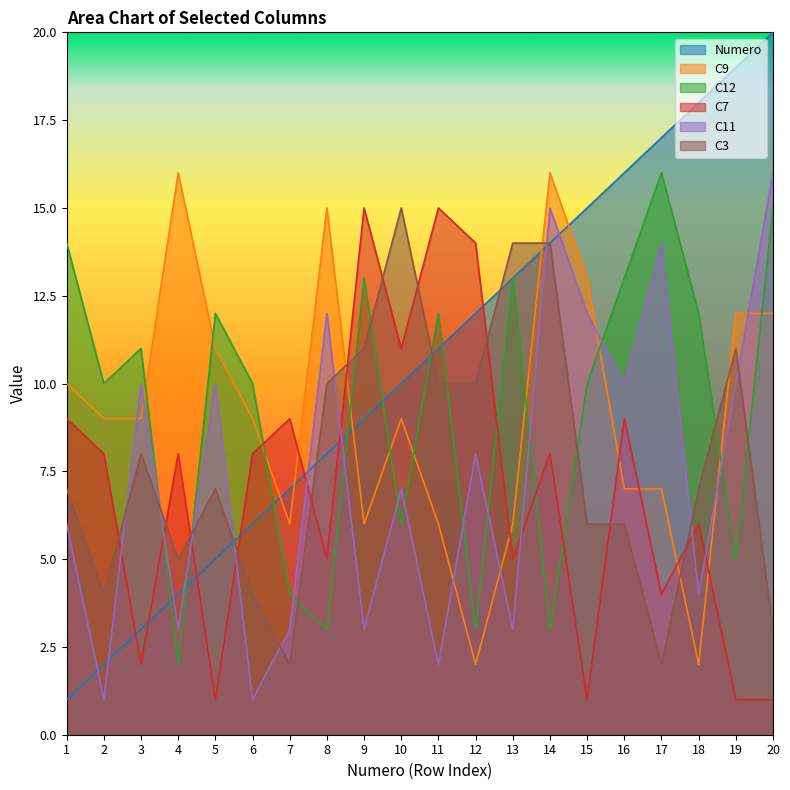

Reading left to right, extract all data points from this chart.

Numero: 1	2	3	4	5	6	7	8	9	10	11	12	13	14	15	16	17	18	19	20
C9: 10	9	9	16	11	9	6	15	6	9	6	2	6	16	13	7	7	2	12	12
C12: 14	10	11	2	12	10	4	3	13	6	12	3	13	3	10	13	16	12	5	15
C7: 9	8	2	8	1	8	9	5	15	11	15	14	5	8	1	9	4	6	1	1
C11: 6	1	10	3	10	1	3	12	3	7	2	8	3	15	12	10	14	4	10	16
C3: 7	4	8	5	7	4	2	10	11	15	10	10	14	14	6	6	2	7	11	3